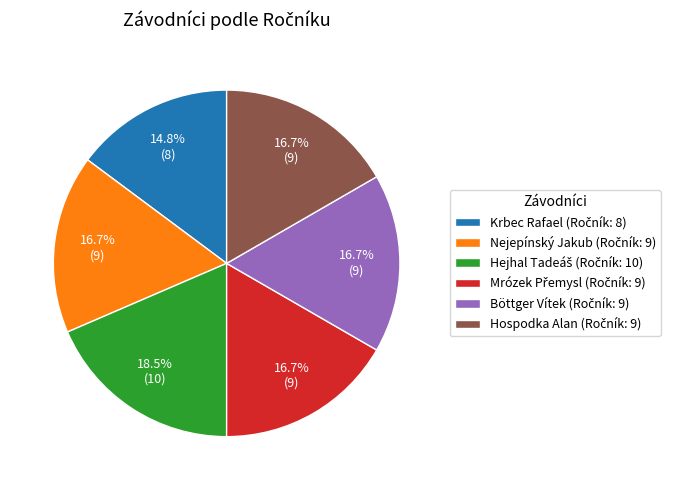

How many slices are in this pie chart?

6